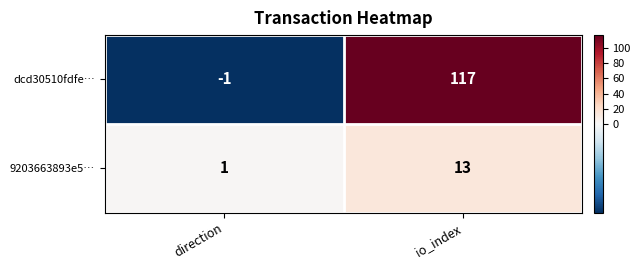

How many categories are shown in the chart?

2